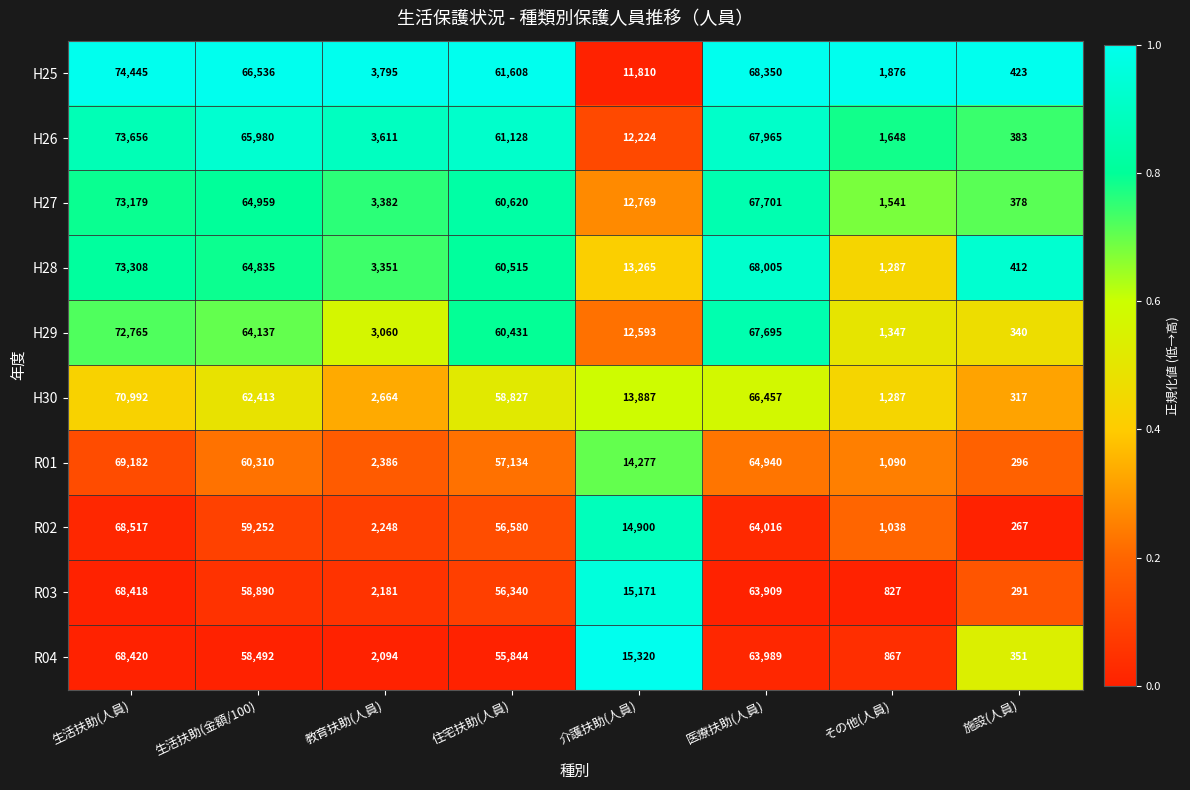

At which label is R03 closest to 34354?

介護扶助(人員)